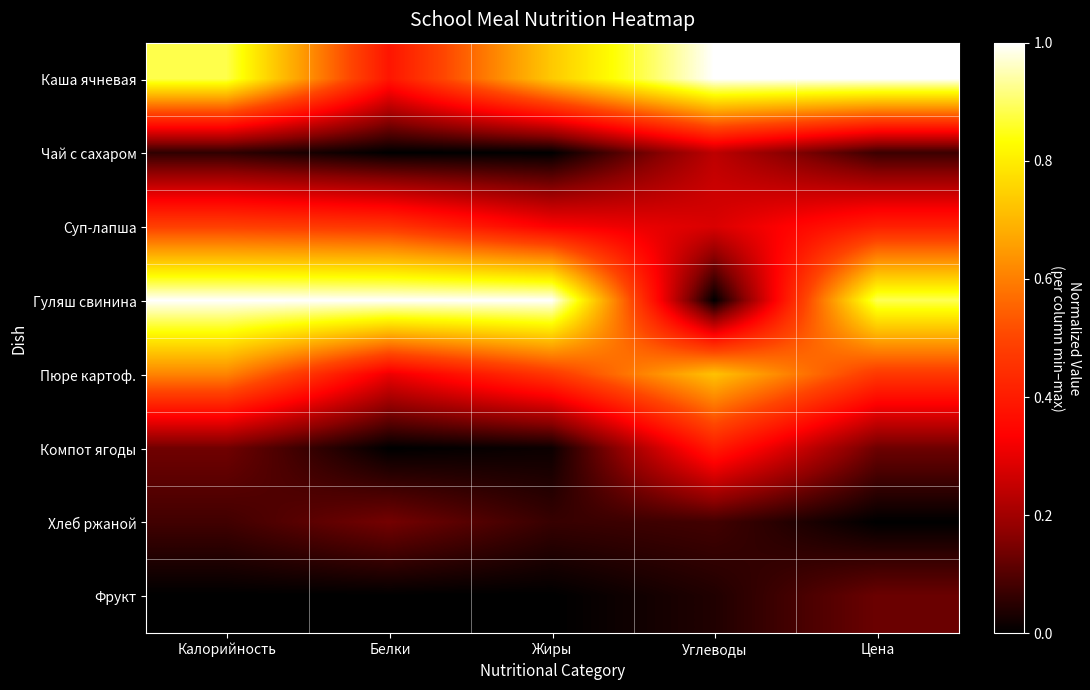

List the series in order of their peak value, lowest first.

Фрукт, Хлеб ржаной, Чай с сахаром, Компот ягоды, Суп-лапша, Пюре картоф., Каша ячневая, Гуляш свинина